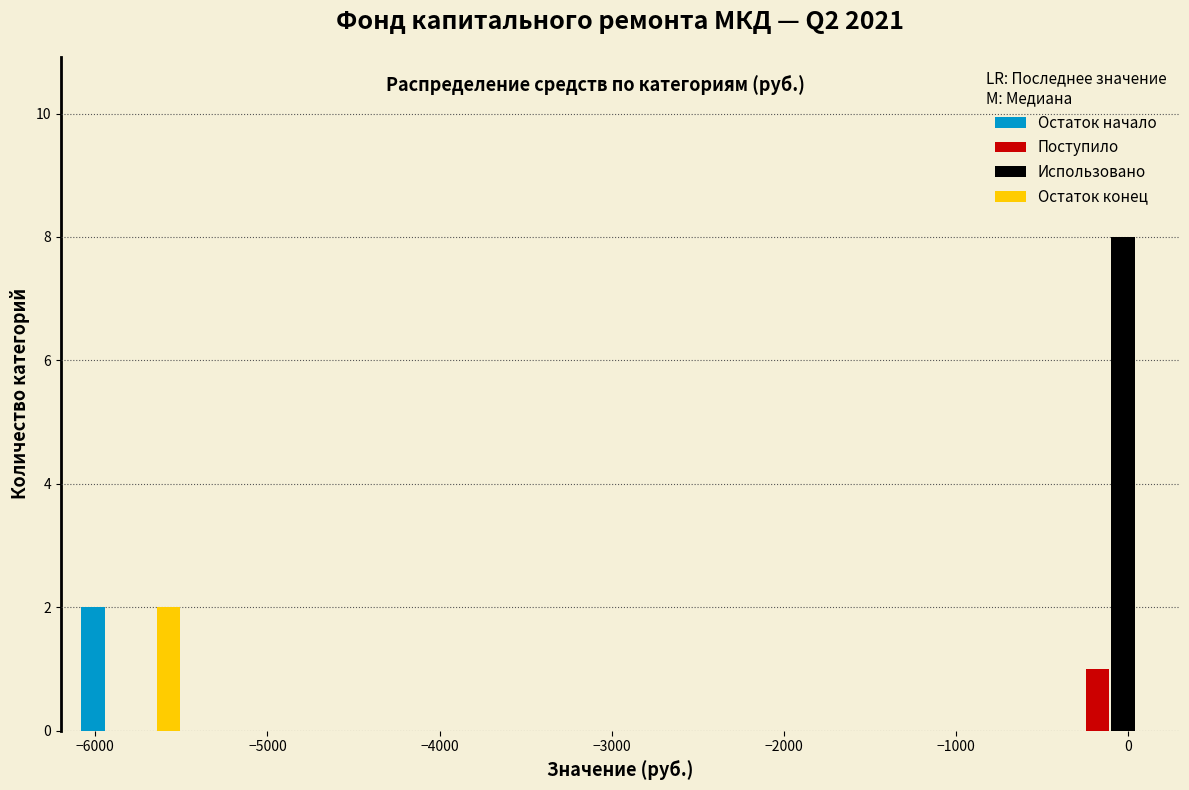

What is the height of the Использовано bar covering -500 to 300 on the x-axis? Neither the bar edges nor the heights are printed on the chart, so give them approximately, as read against the axes.

8